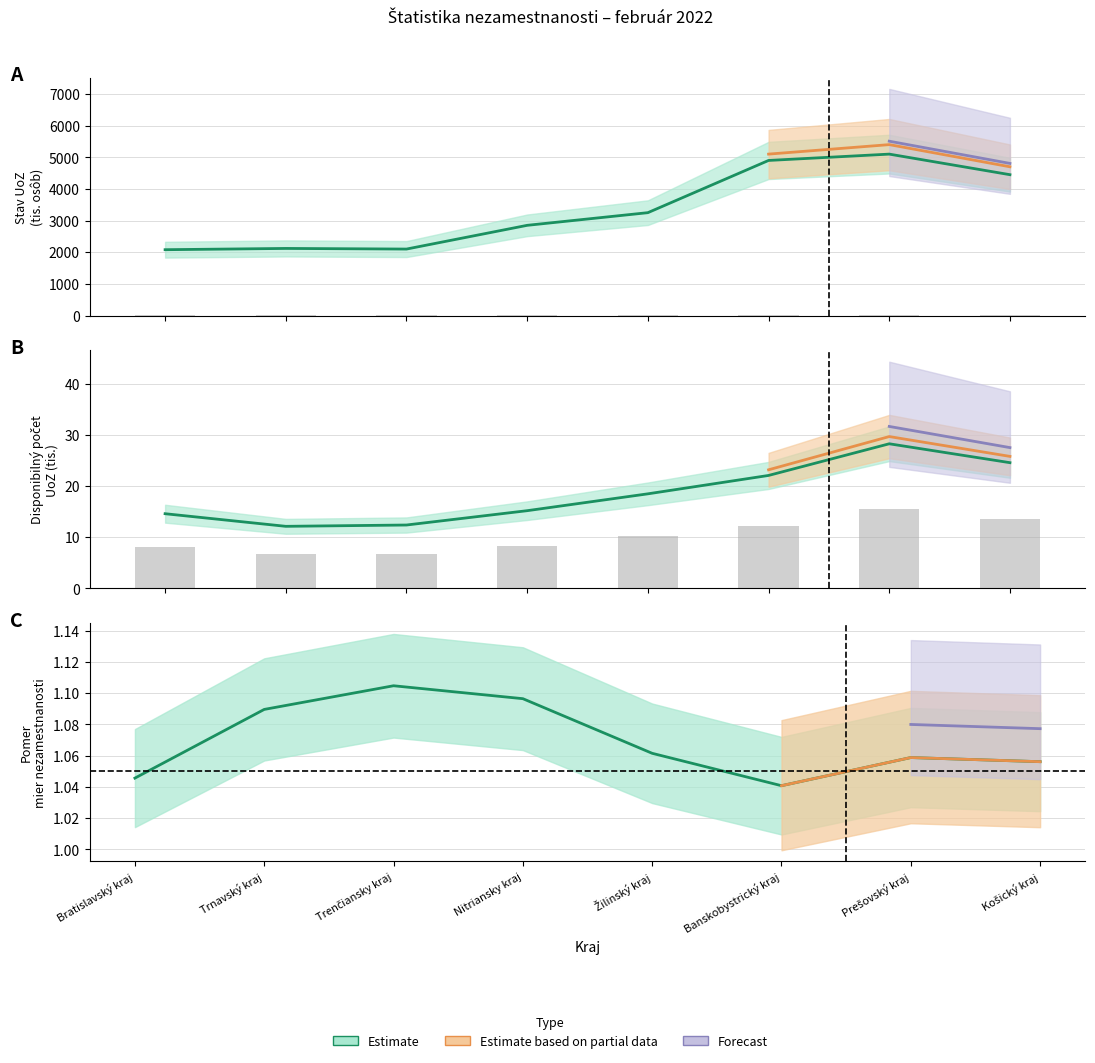

What is the label of the 2nd bar from the right?

Prešovský kraj